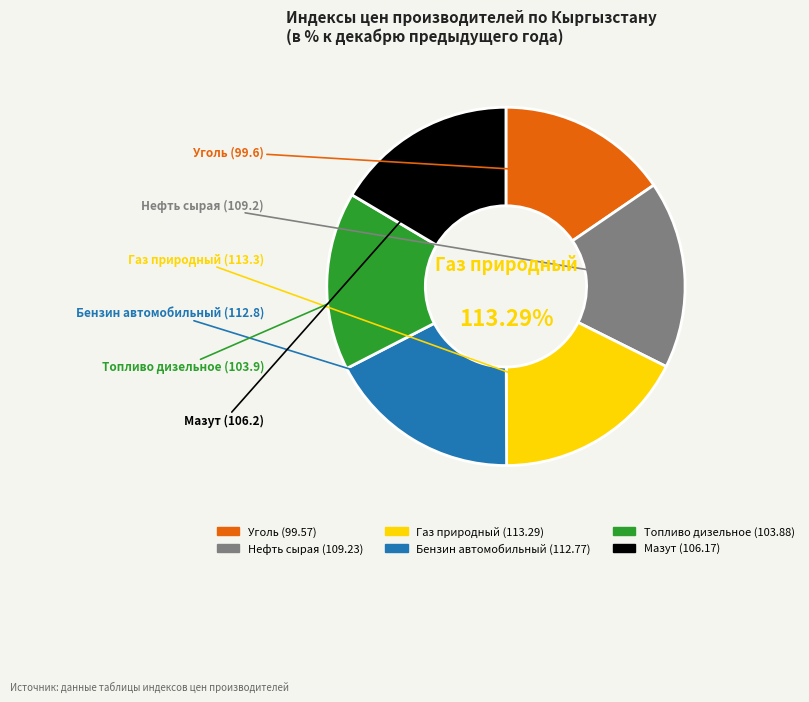

What is the change in value from Топливо дизельное to Мазут?

+2.3